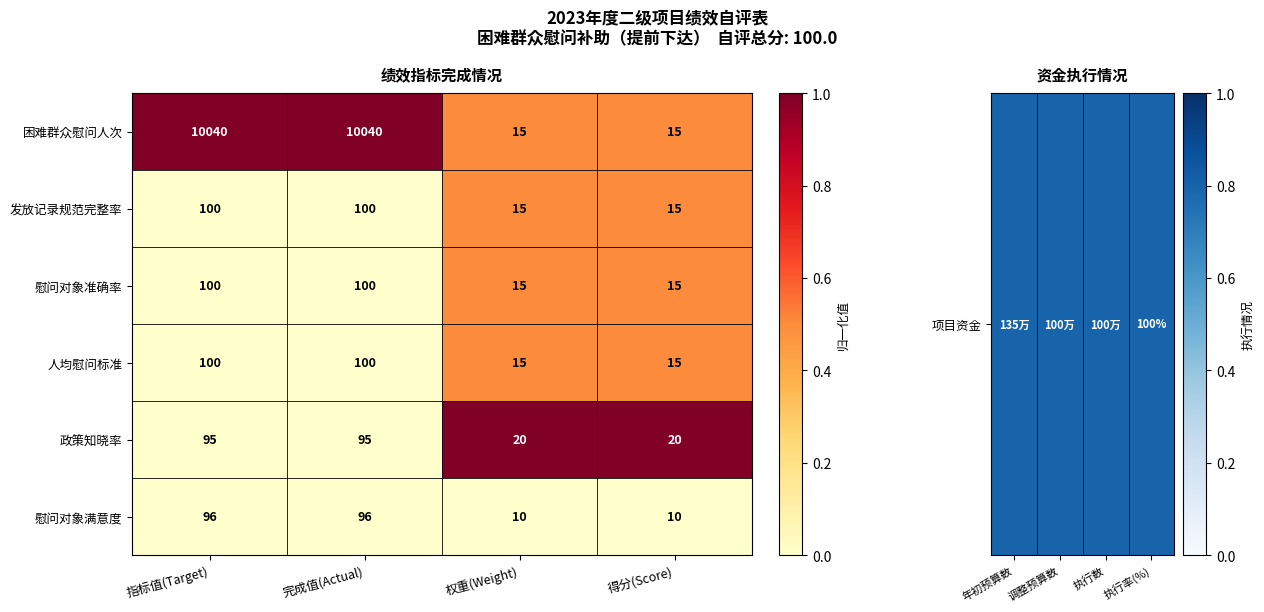

The value of 政策知晓率 at 完成值(Actual) is 95. True or false?

True